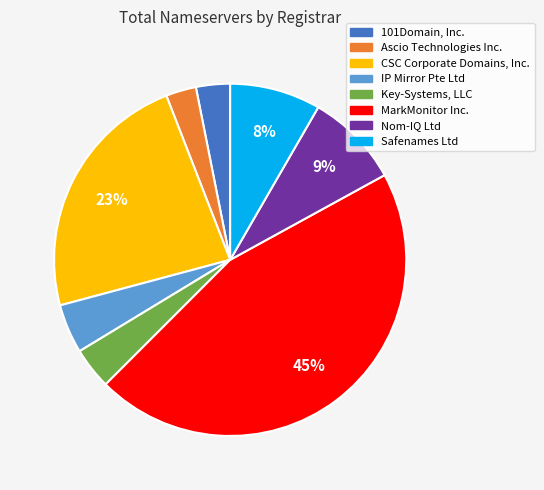

Is there any slice that represents more than half of the pie?

No